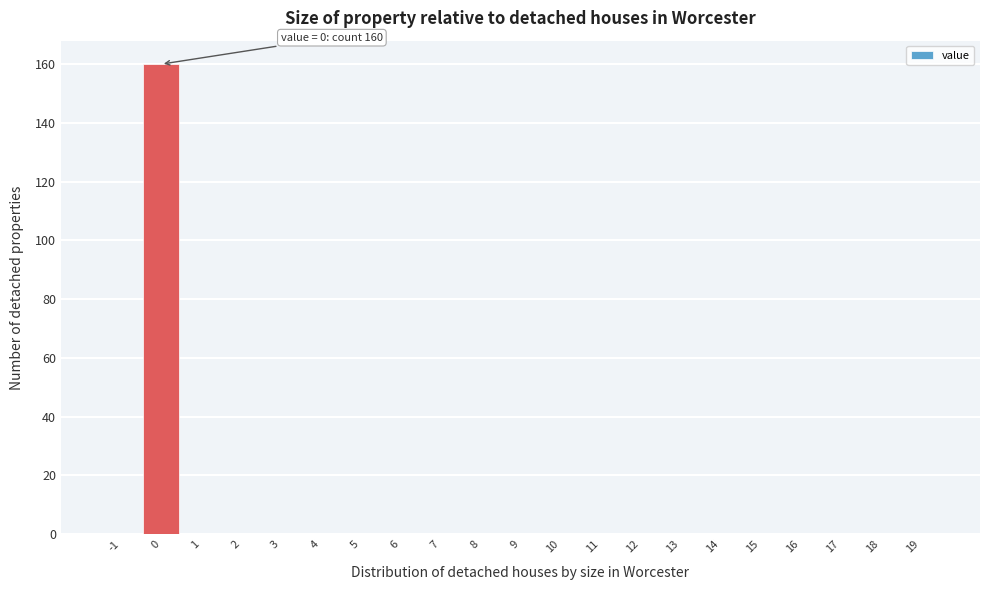

Reading left to right, extract all data points from this chart.

-1=0	0=160	1=0	2=0	3=0	4=0	5=0	6=0	7=0	8=0	9=0	10=0	11=0	12=0	13=0	14=0	15=0	16=0	17=0	18=0	19=0